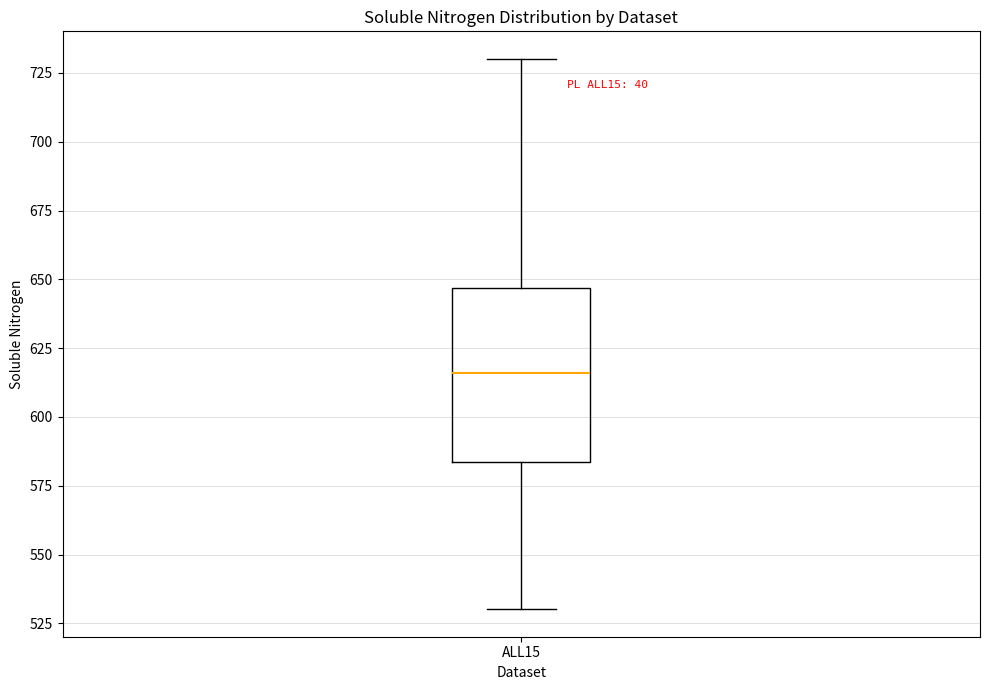

Transcribe this box plot: give where the median line is, the range the box spans, and where the two whiskers end, as read against the y-axis. The values are not printed on the chart, so give them approximately, as read against the axis.

median 615, box 585 to 645, whiskers 530 to 730